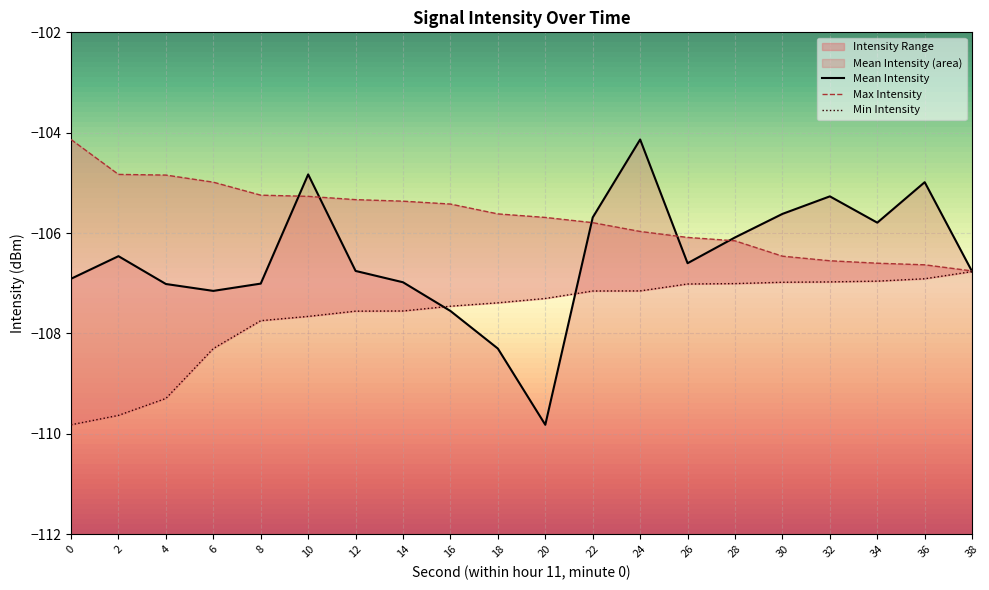

True or false: Max Intensity has a value of -59.7 at 38.

False